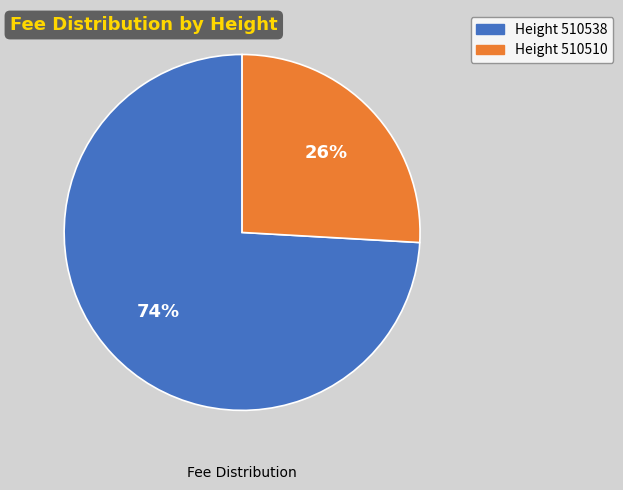

To the nearest percent, what is the average slice percentage?

50%